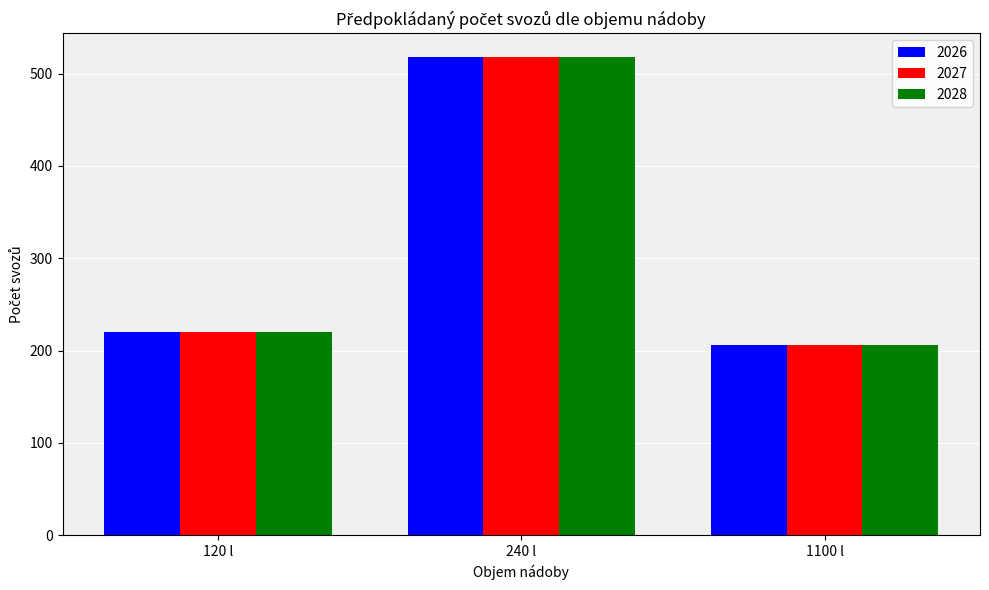

Is it true that 2028 equals 518 at 240 l?

True